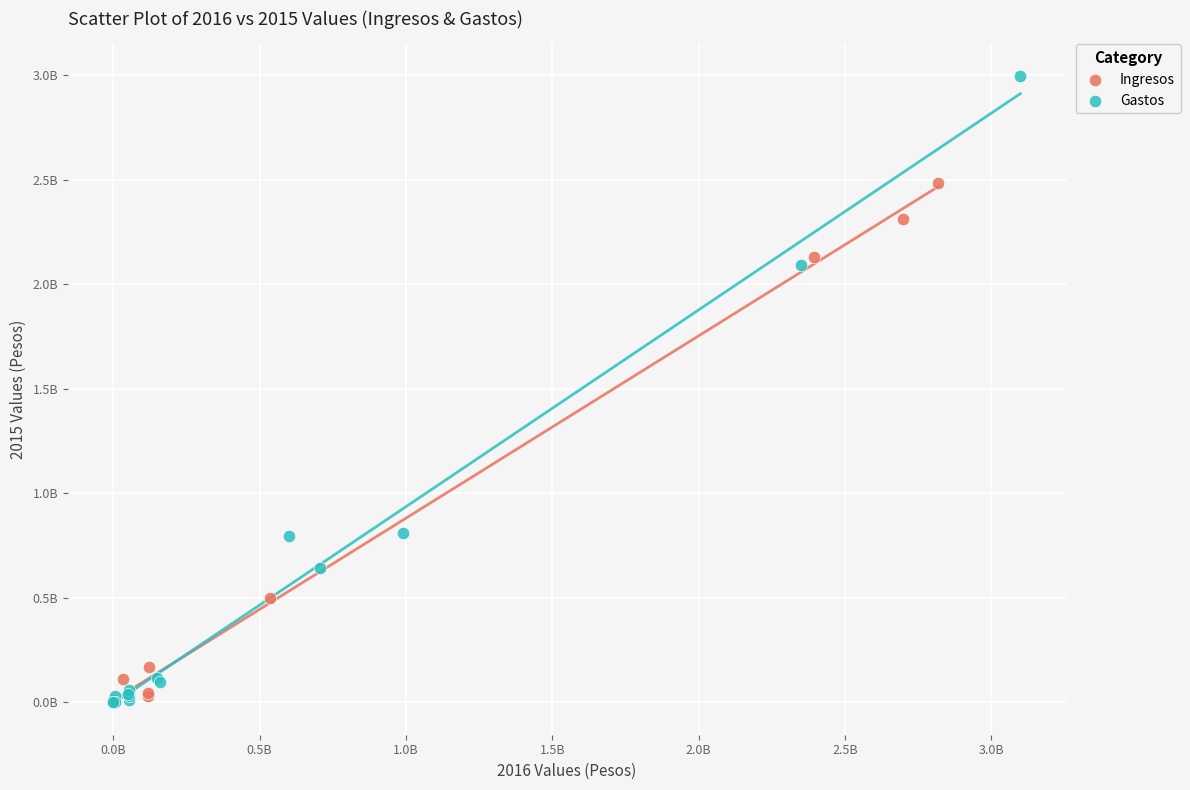

Which series has the largest Y range (max minus min)?

Gastos